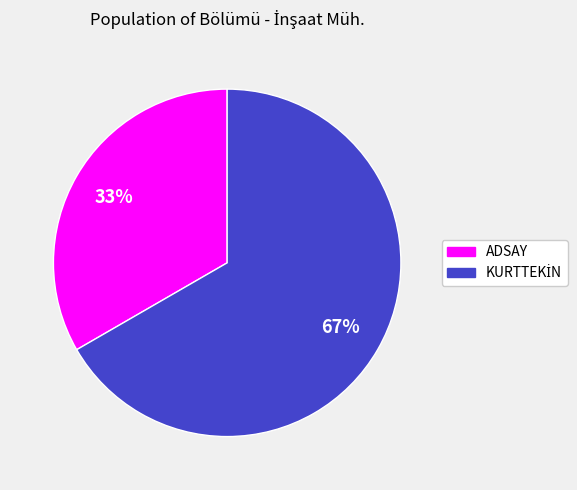

What percentage is the ADSAY slice, to the nearest percent?

33%